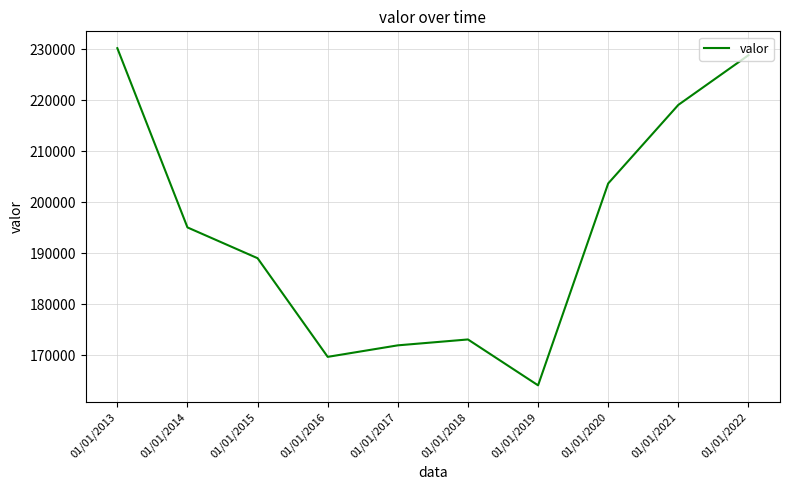

Reading left to right, what are all the values shown in this chart?

230223	195072	189035	169686	171945	173100	164101	203698	219102	228845